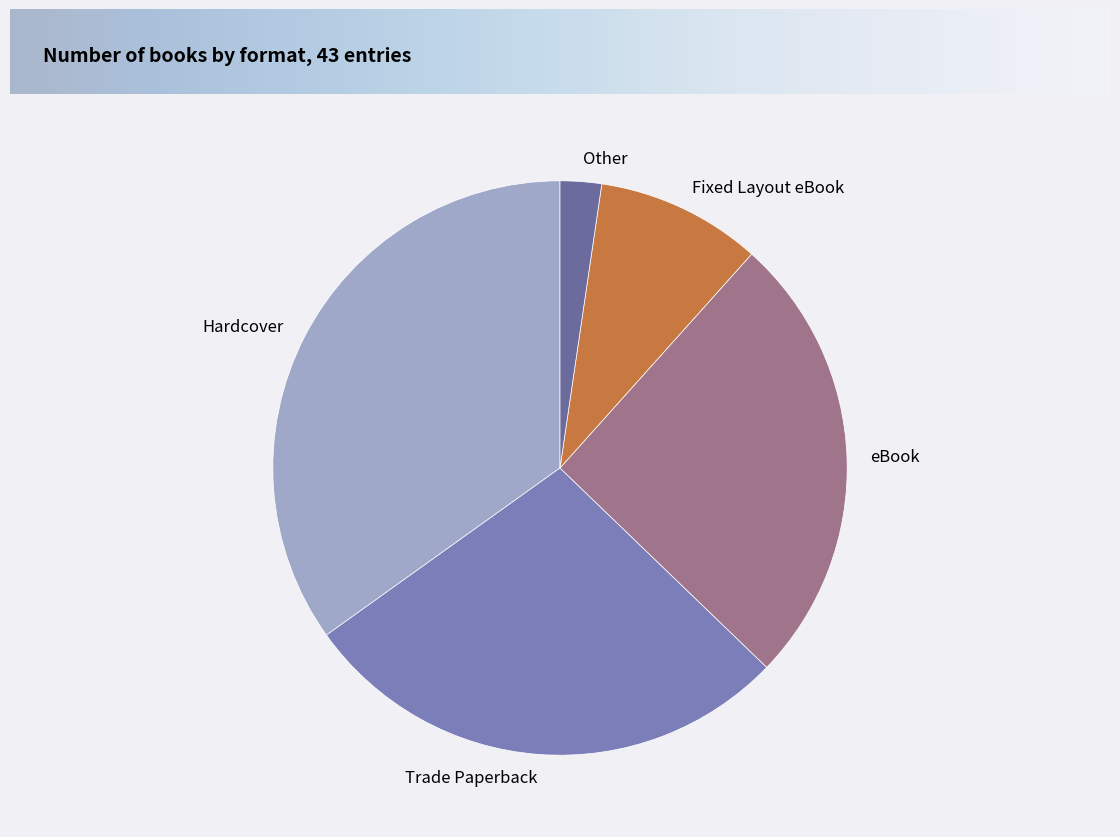

True or false: Fixed Layout eBook accounts for 9% of the total.

True